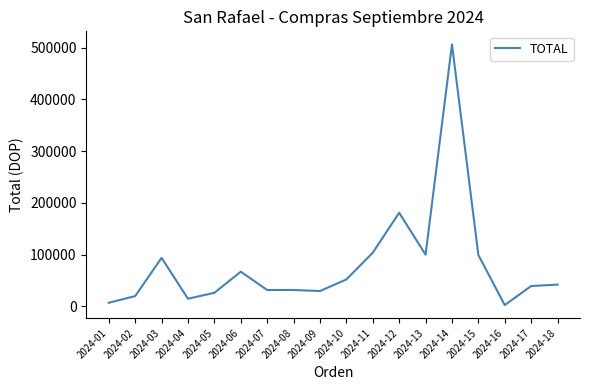

How many lines are shown in the chart?

1